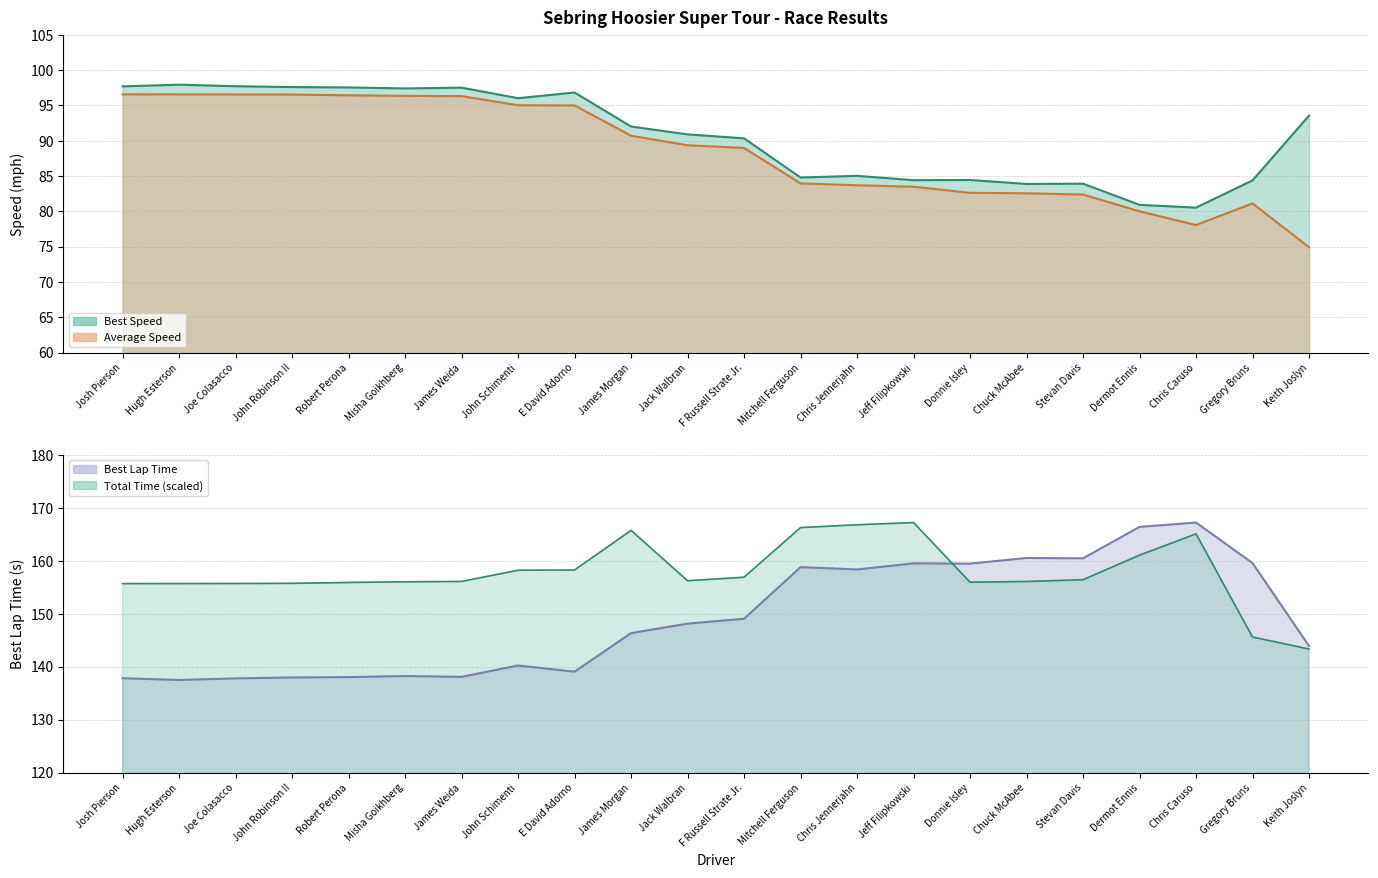

What is the label of the 1st point from the left?

Josh Pierson